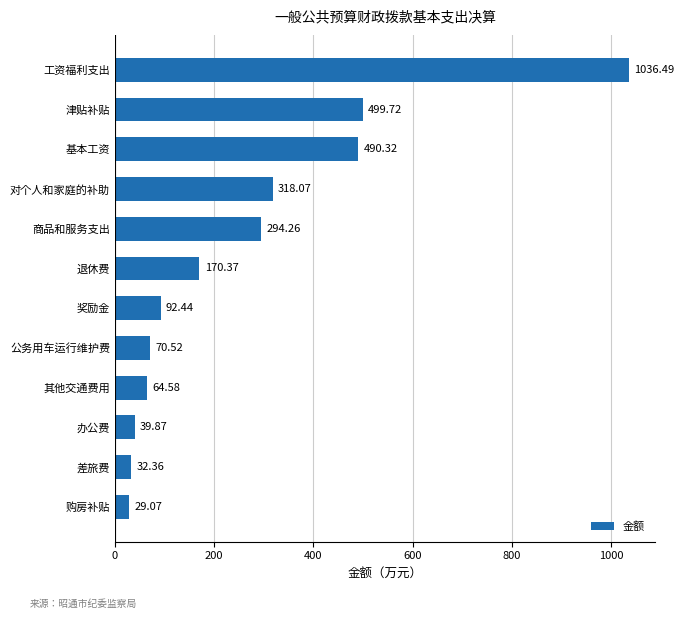

List the labels in order of value, smallest first.

购房补贴, 差旅费, 办公费, 其他交通费用, 公务用车运行维护费, 奖励金, 退休费, 商品和服务支出, 对个人和家庭的补助, 基本工资, 津贴补贴, 工资福利支出